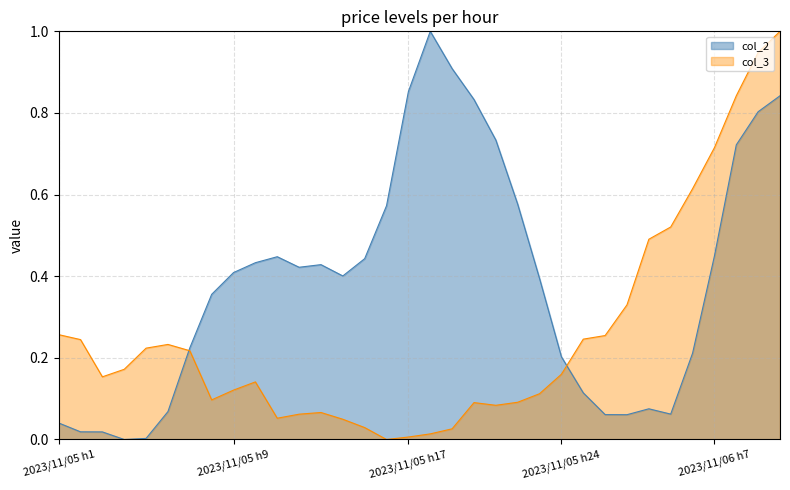

Rank the series by their average value, from highest to lowest.

col_2, col_3